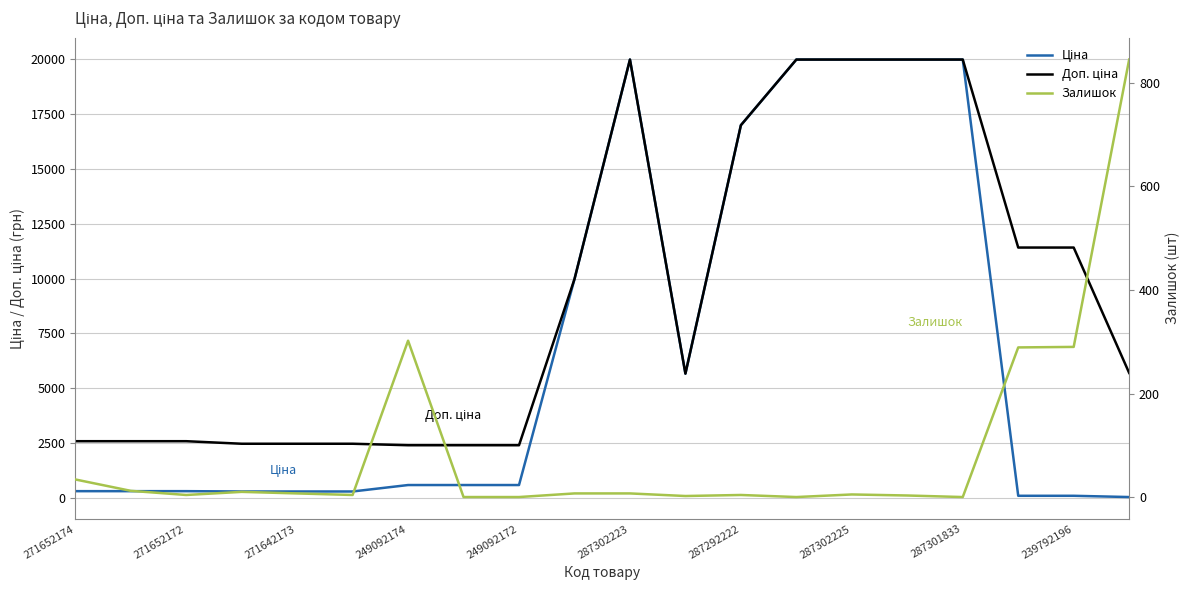

Does the chart have visible grid lines?

Yes